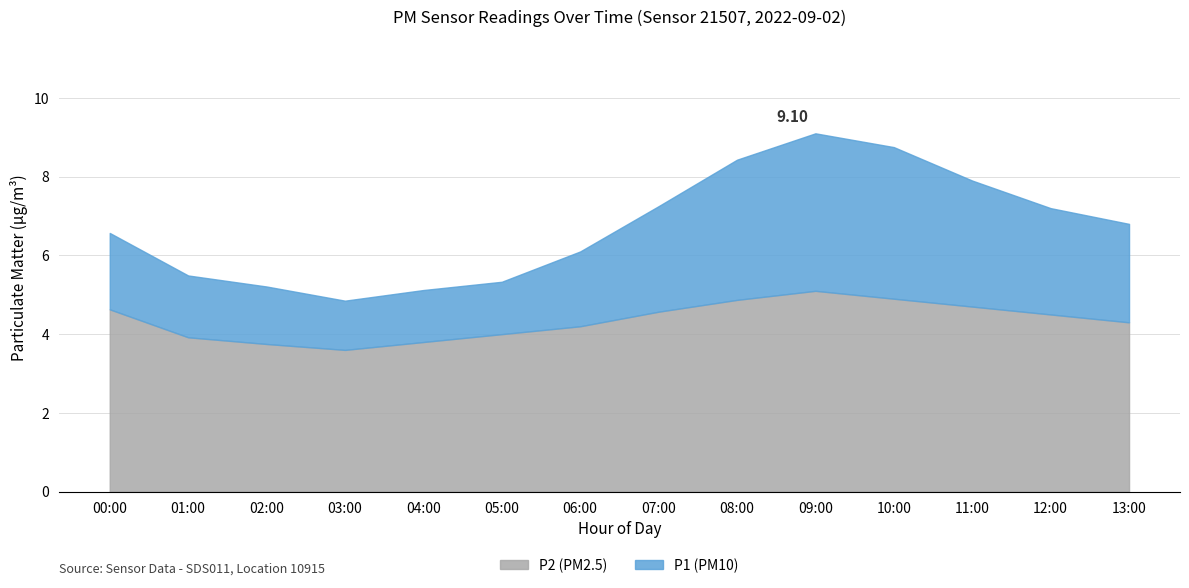

Reading right to left, extract all data points from this chart.

P1: 13:00=6.8	12:00=7.2	11:00=7.9	10:00=8.8	09:00=9.1	08:00=8.4	07:00=7.2	06:00=6.1	05:00=5.3	04:00=5.1	03:00=4.8	02:00=5.2	01:00=5.5	00:00=6.6
P2: 13:00=4.3	12:00=4.5	11:00=4.7	10:00=4.9	09:00=5.1	08:00=4.9	07:00=4.6	06:00=4.2	05:00=4.0	04:00=3.8	03:00=3.6	02:00=3.8	01:00=3.9	00:00=4.6